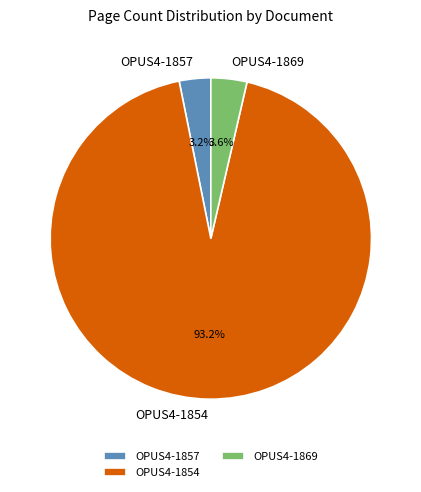

What is the largest slice in the pie chart?

OPUS4-1854